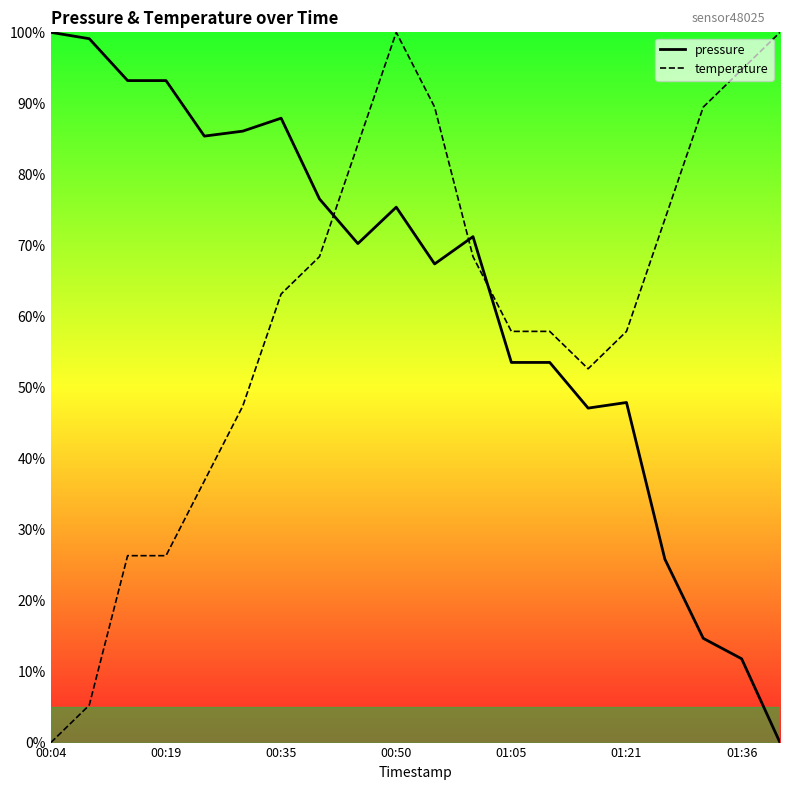

What is the difference between the maximum and minimum values in the pressure series?

100.0